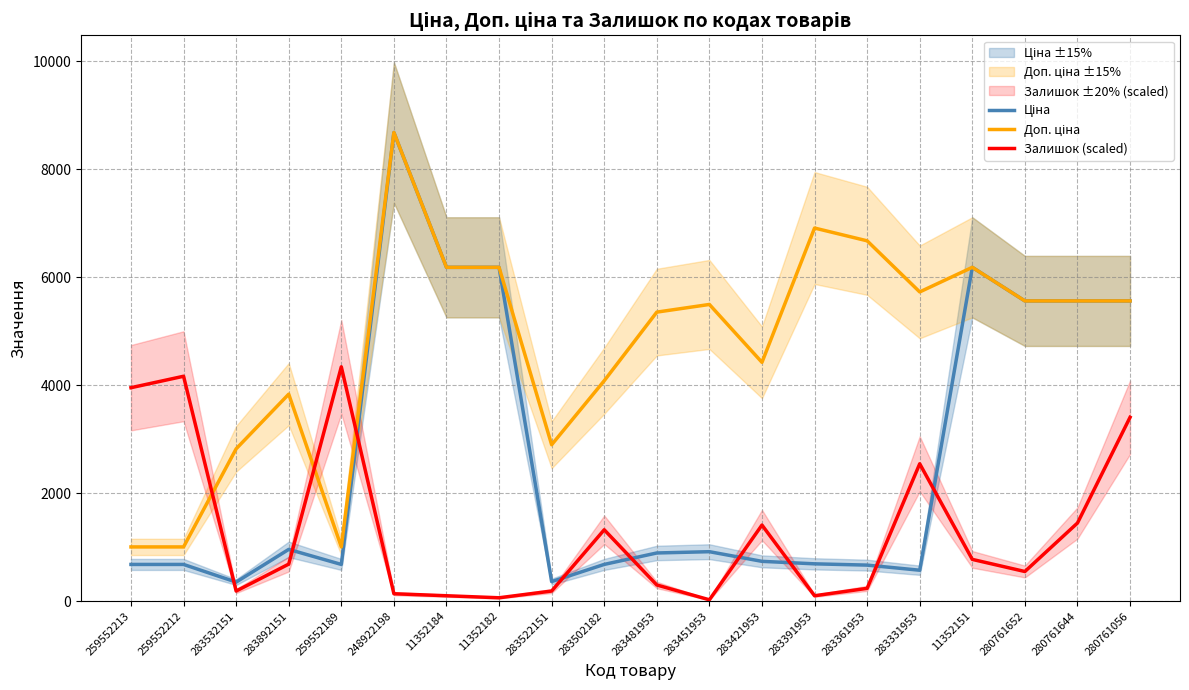

What position from the right is 280761056?

1